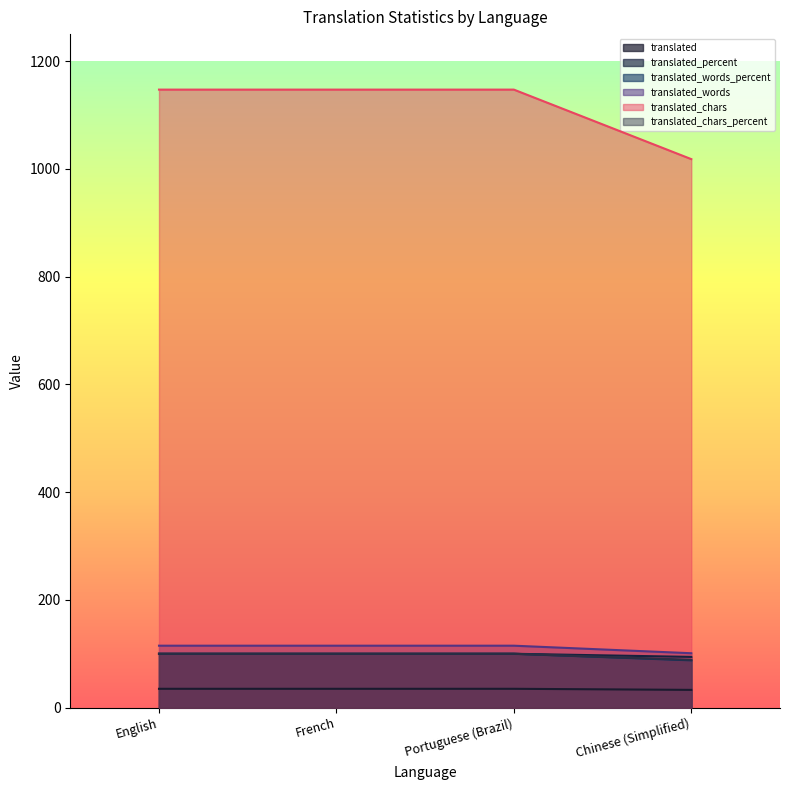

Which series changed the most between English and Portuguese (Brazil)?

translated